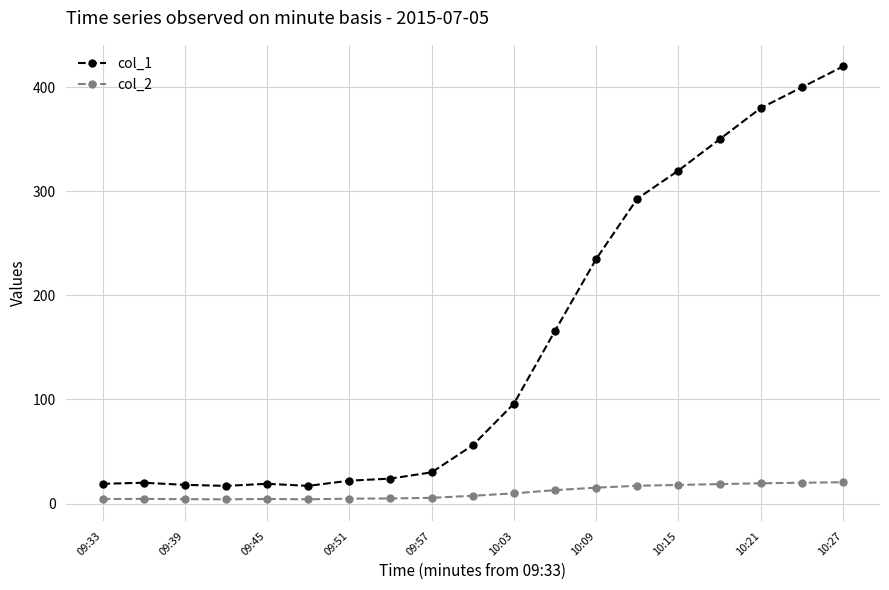

What is the lowest value of the col_1 series?

17.0